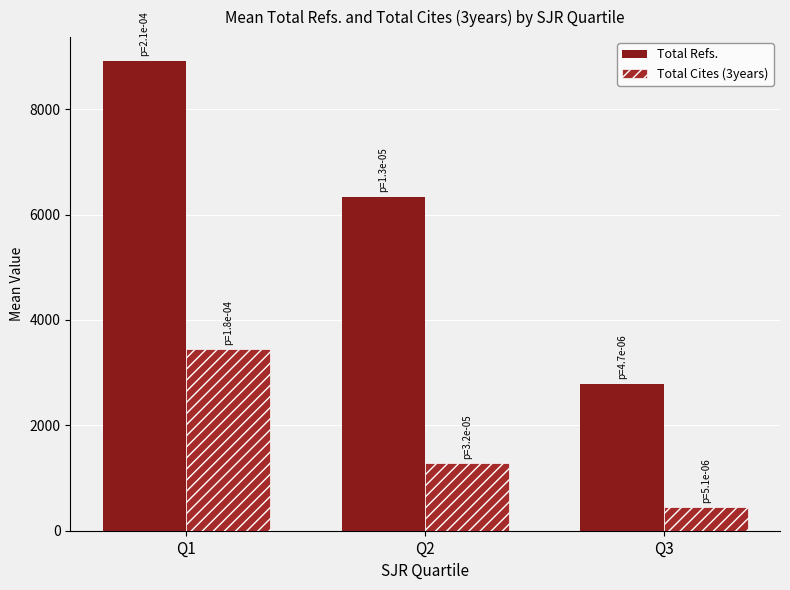

How many data points does each series have?

3